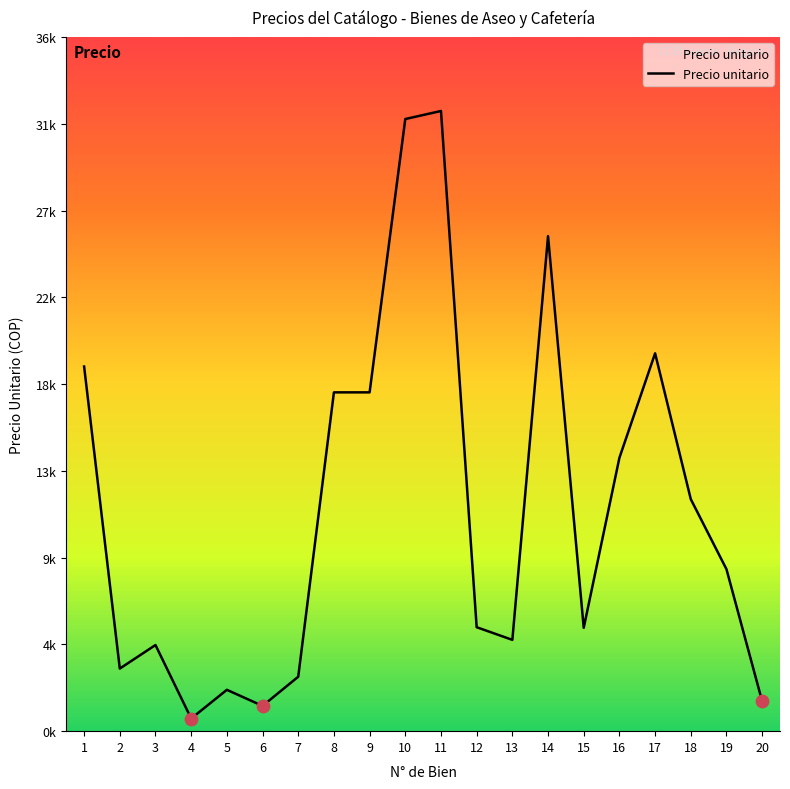

Between 19 and 13, which is larger?

19